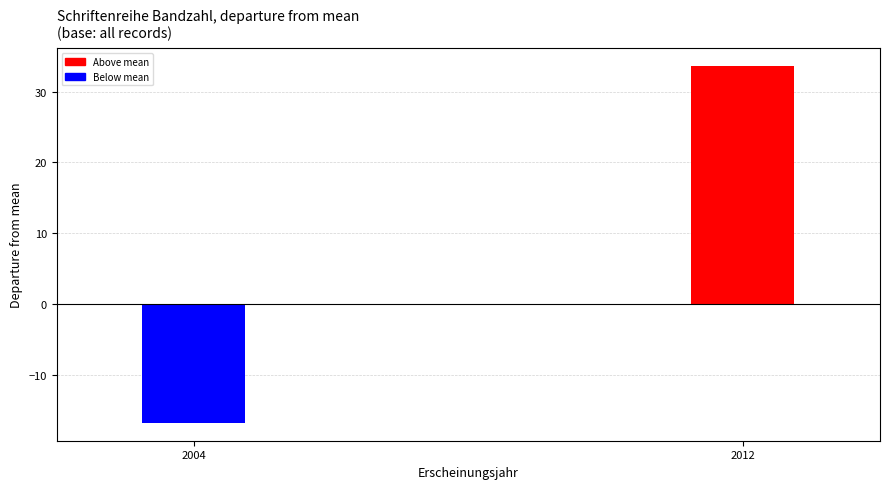

How many categories are shown in the chart?

2